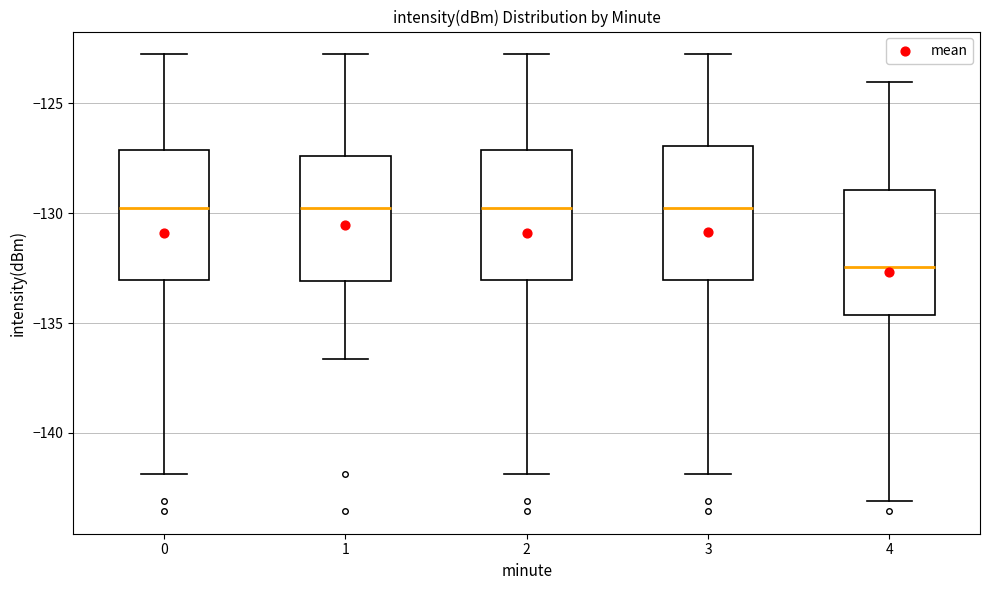

Reading left to right, transcribe this box plot: for each box, give where its median line is, the range the box spans, and where its two whiskers end, as read against the y-axis. The values are not printed on the chart, so give them approximately, as read against the axis.

0: median -130.0, box -133.0 to -127.0, whiskers -142.0 to -123.0
1: median -130.0, box -133.0 to -127.5, whiskers -136.5 to -123.0
2: median -130.0, box -133.0 to -127.0, whiskers -142.0 to -123.0
3: median -130.0, box -133.0 to -127.0, whiskers -142.0 to -123.0
4: median -132.5, box -134.5 to -129.0, whiskers -143.0 to -124.0